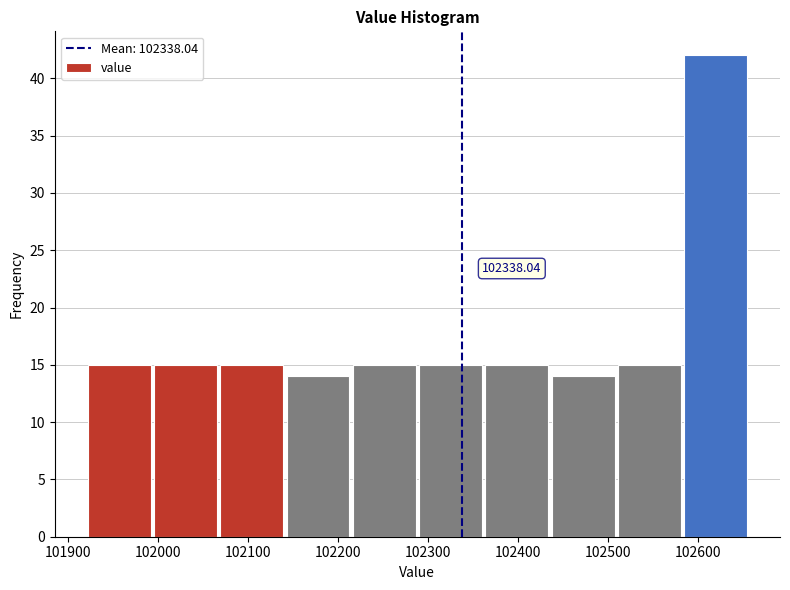

Which range on the x-axis has the tallest bar?

102580 to 102660